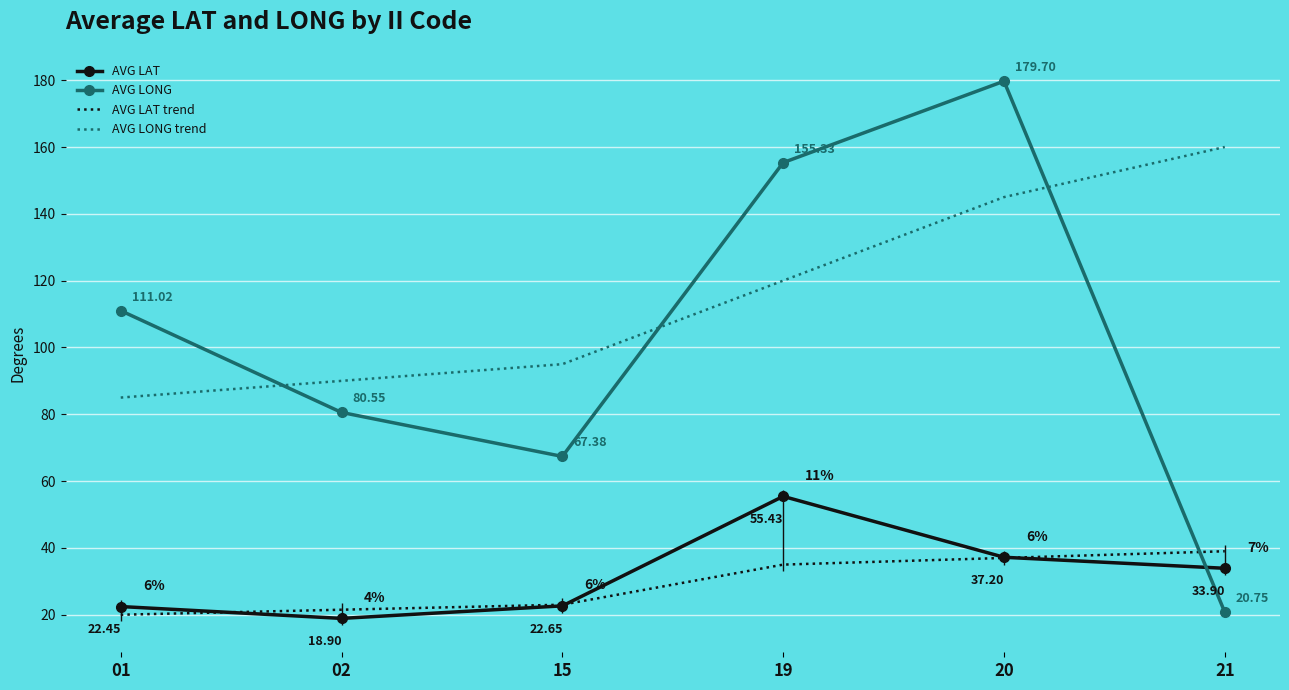

What is the value of the AVG LONG trend point at the 1st from the left?

85.0